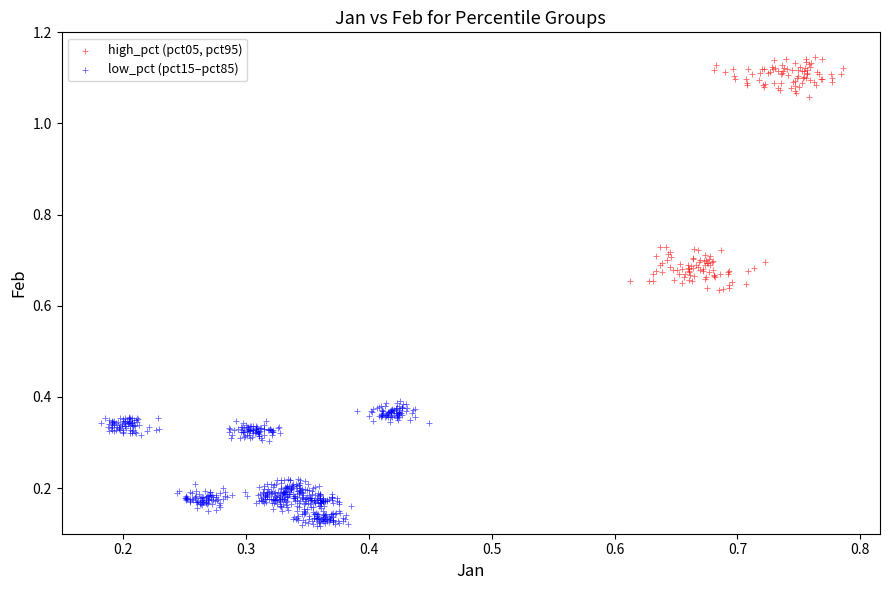

Which series has the widest spread of Y values?

high_pct (pct05, pct95)